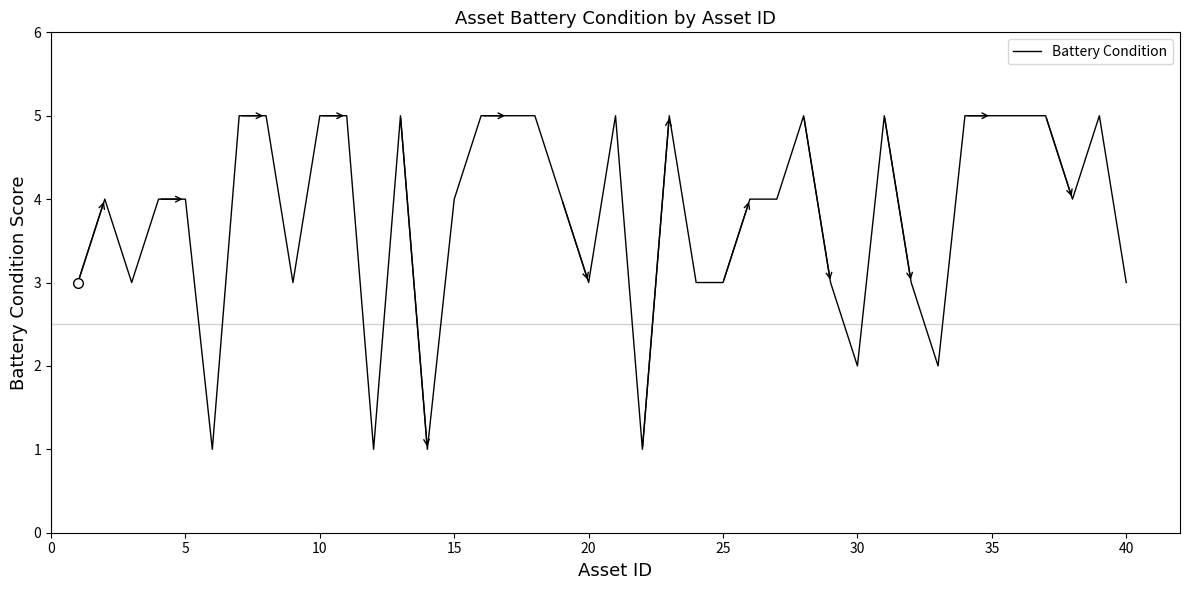

What is the greatest value displayed?

5